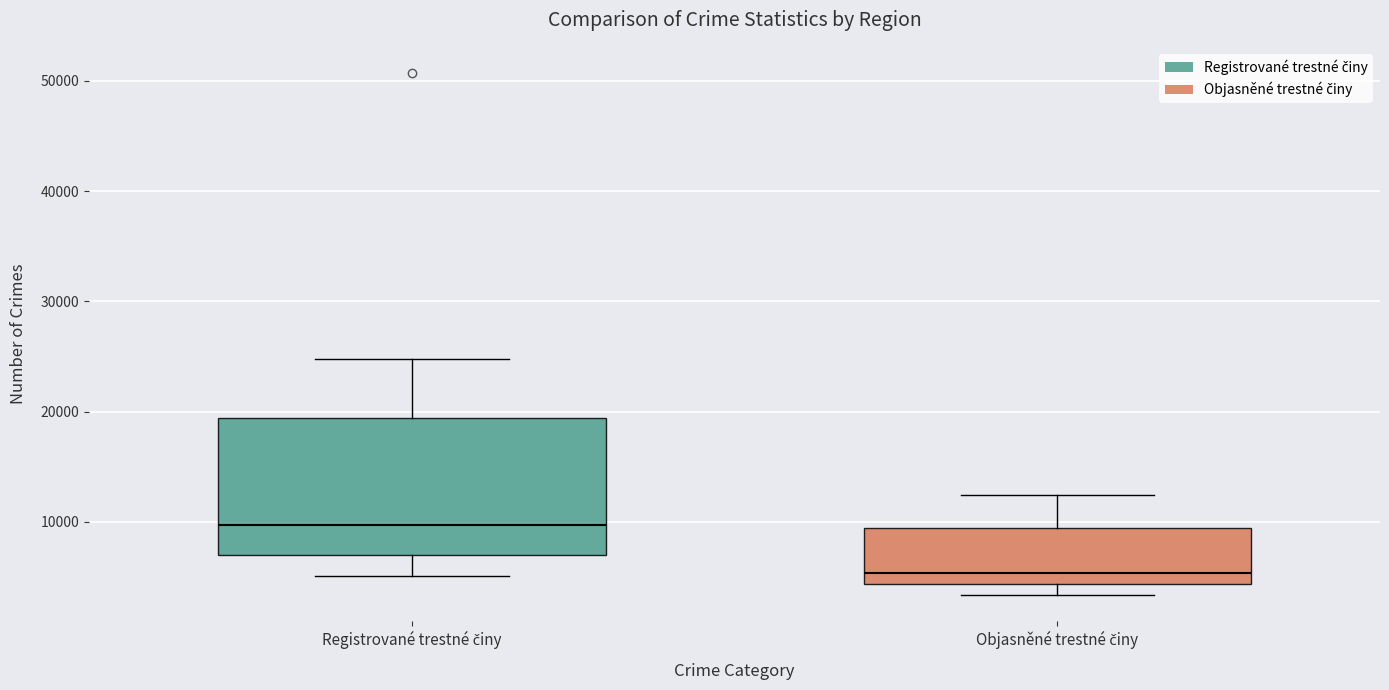

Reading left to right, transcribe this box plot: for each box, give where its median line is, the range the box spans, and where its two whiskers end, as read against the y-axis. The values are not printed on the chart, so give them approximately, as read against the axis.

Registrované trestné činy: median 10000, box 7000 to 19000, whiskers 5000 to 25000
Objasněné trestné činy: median 5000, box 4000 to 9000, whiskers 3000 to 12000